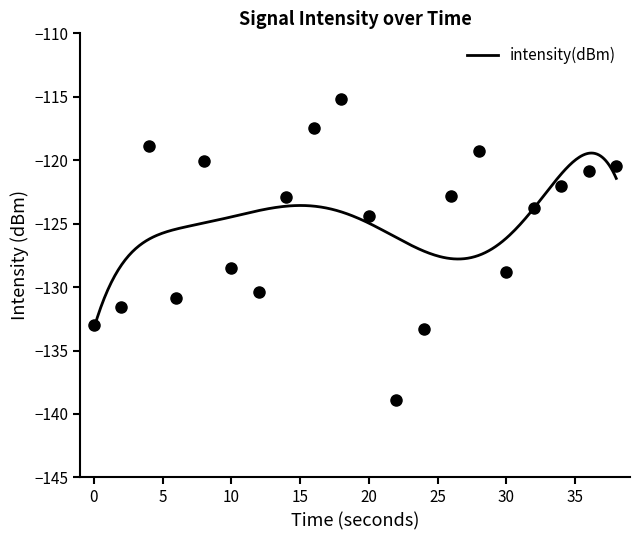

Rank the categories by value from lowest to highest.

22, 24, 0, 2, 6, 12, 30, 10, 20, 32, 14, 26, 34, 36, 38, 8, 28, 4, 16, 18